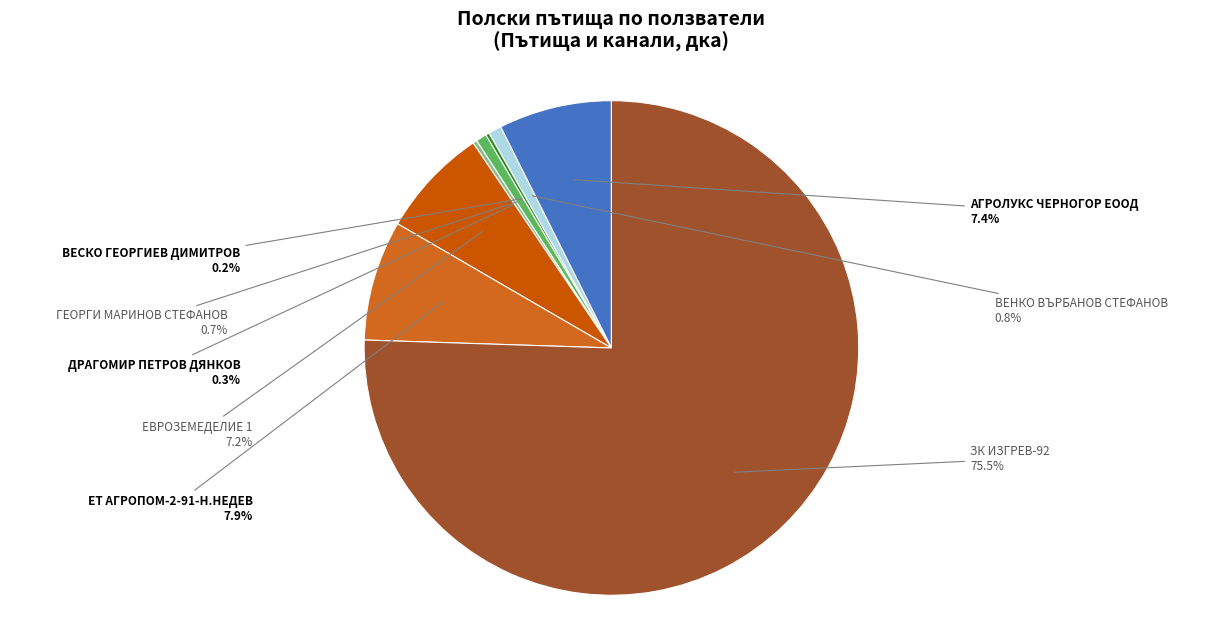

To the nearest percent, what is the difference between the ГЕОРГИ МАРИНОВ СТЕФАНОВ and ЗК ИЗГРЕВ-92 slice percentages?

75%